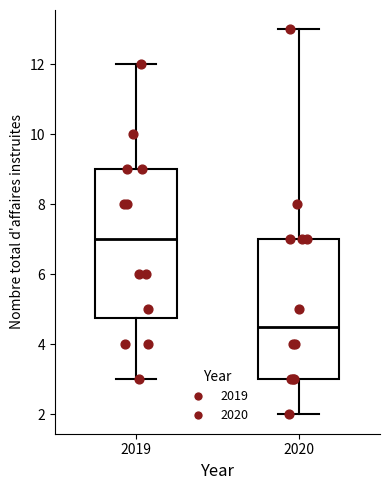

Which box has the lowest median line?

2020